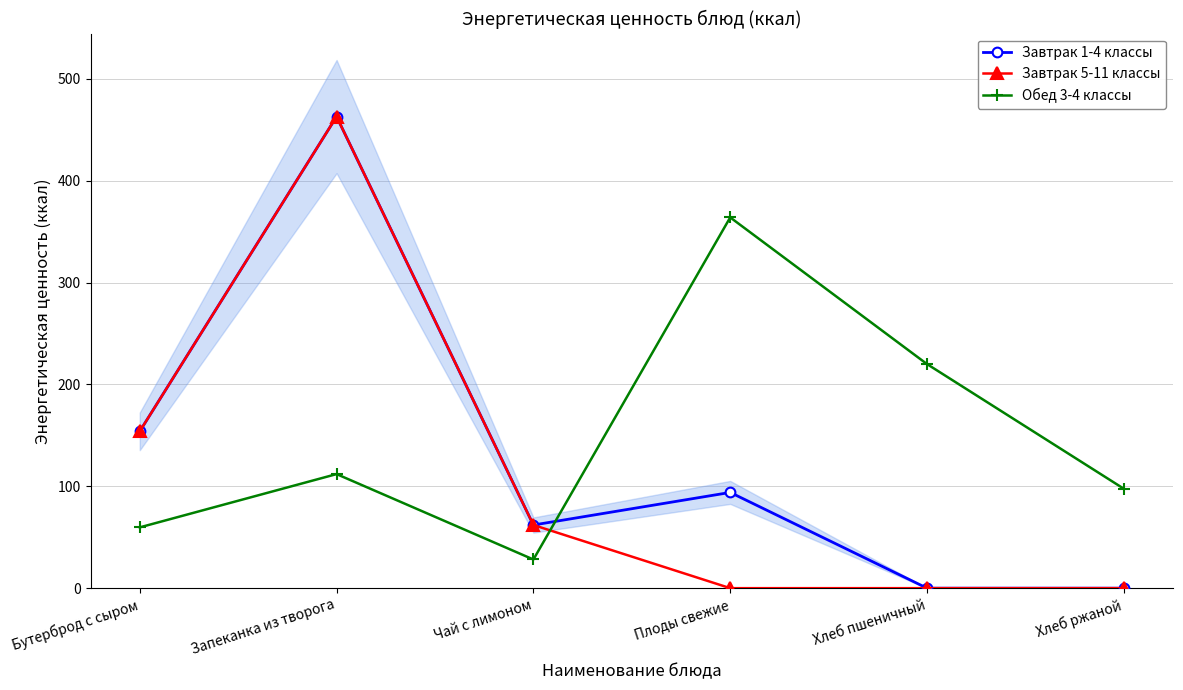

How many data points in Завтрак 1-4 классы are above 94?

2